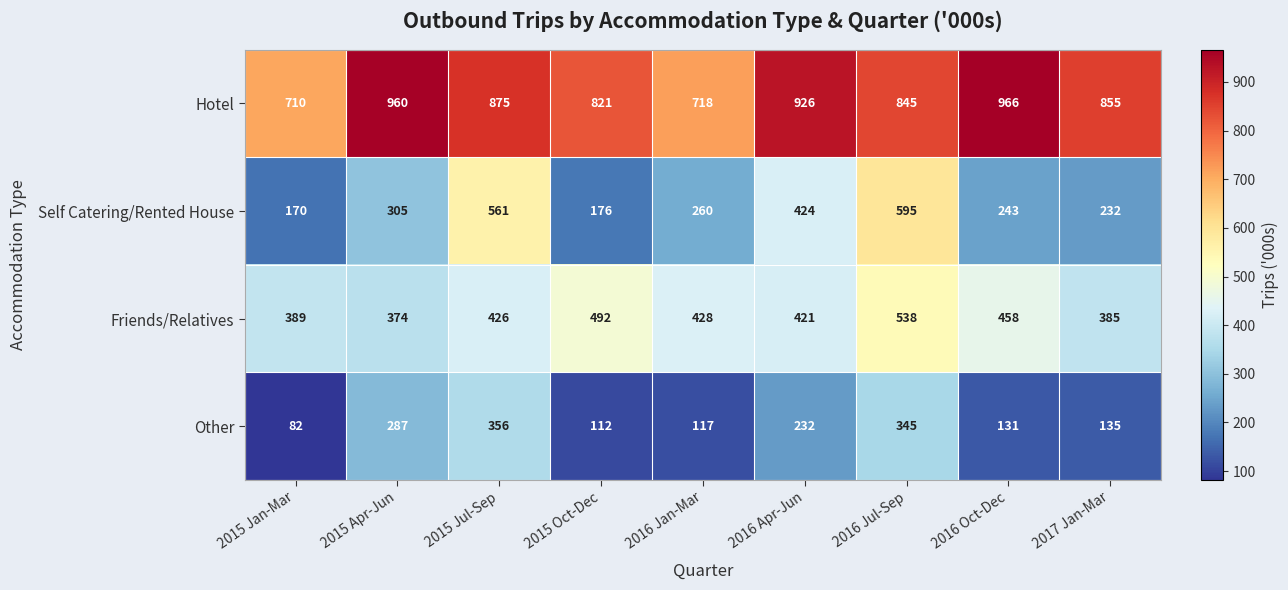

What is the total value across all series at 2015 Apr-Jun?

1926